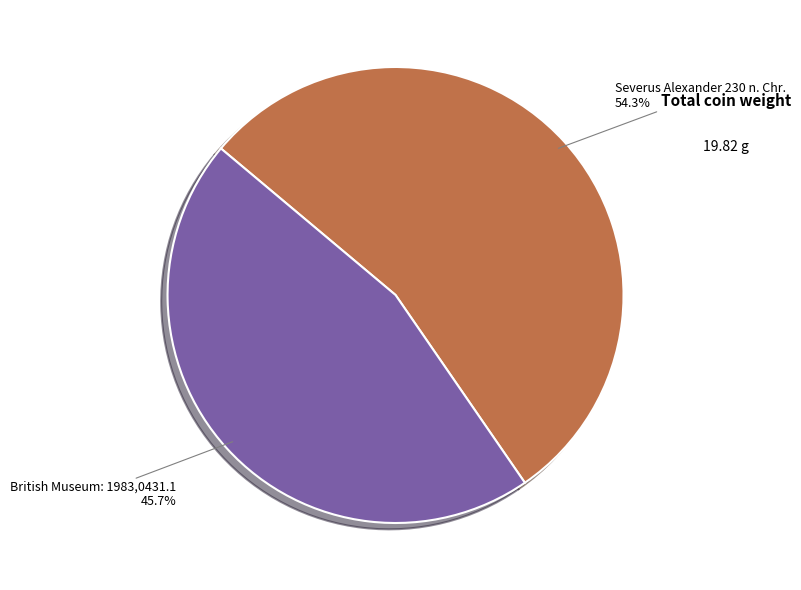

To the nearest percent, what is the difference between the Severus Alexander 230 n. Chr. and British Museum: 1983,0431.1 slice percentages?

9%